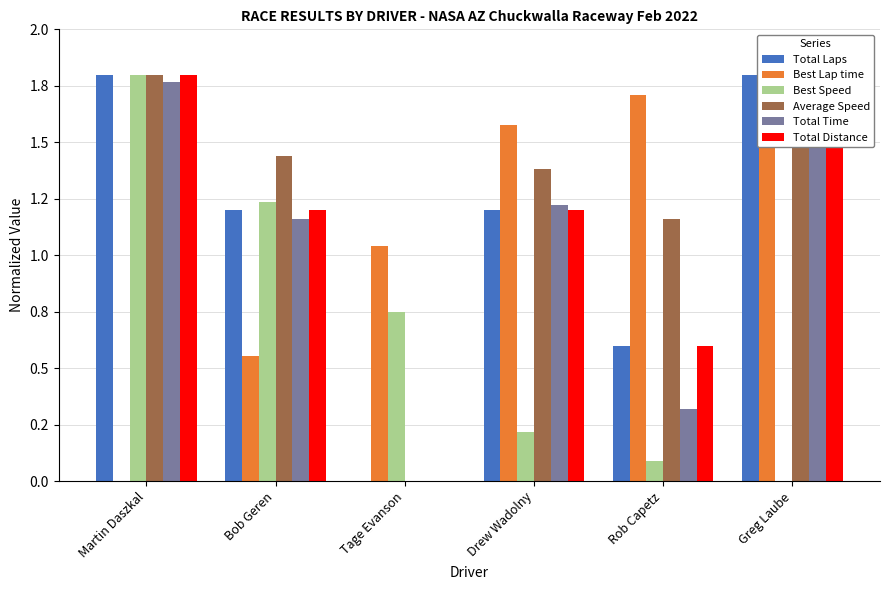

Is it true that Total Time equals 0.7 at Tage Evanson?

False